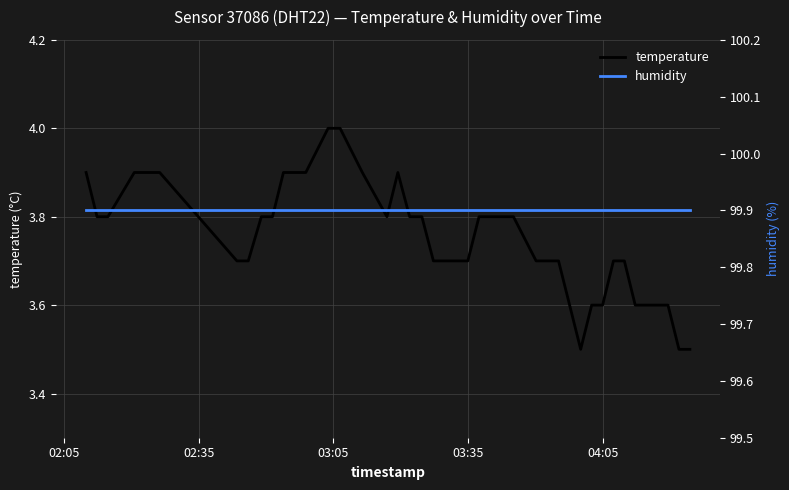

What is the lowest value of the temperature series?

3.5